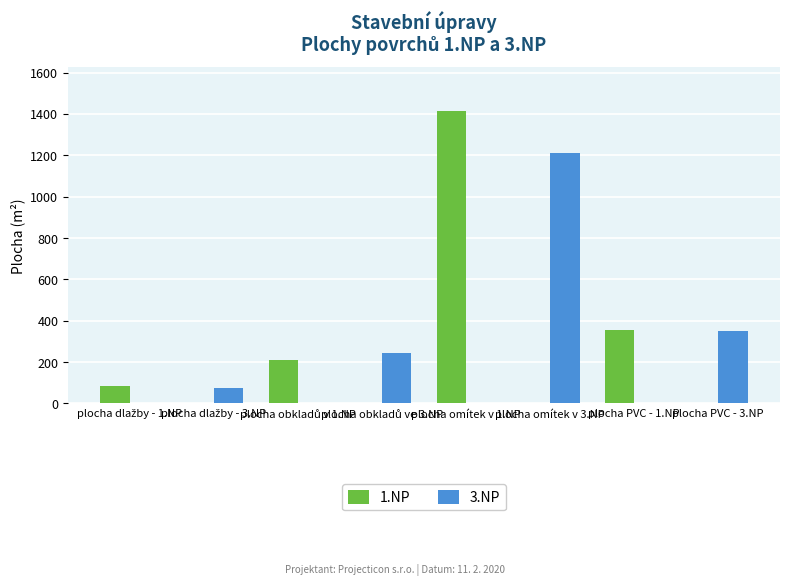

What is the sum of all 3.NP values?

1878.9